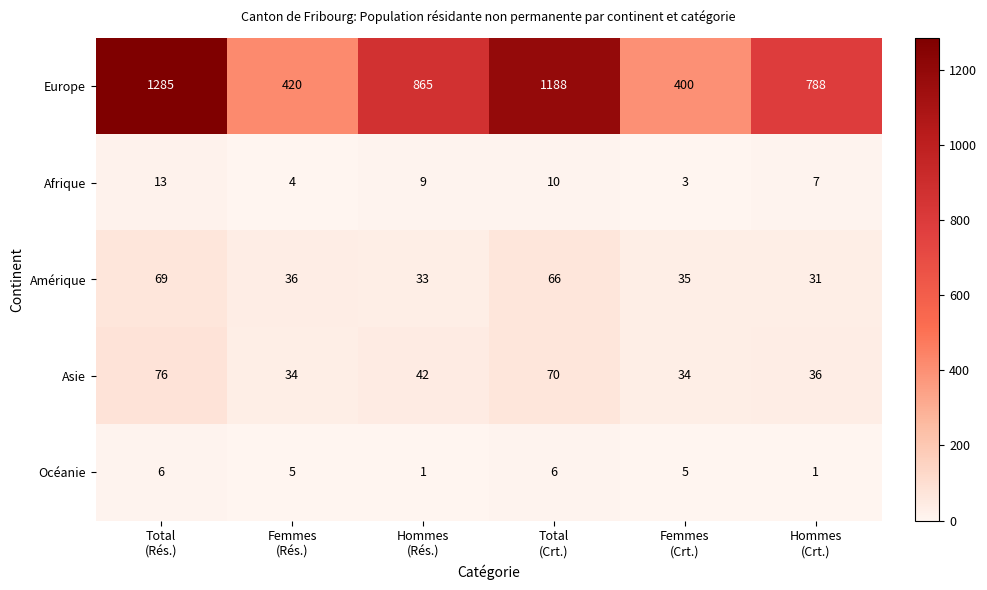

At which category is the sum across all series the highest?

Total
(Rés.)